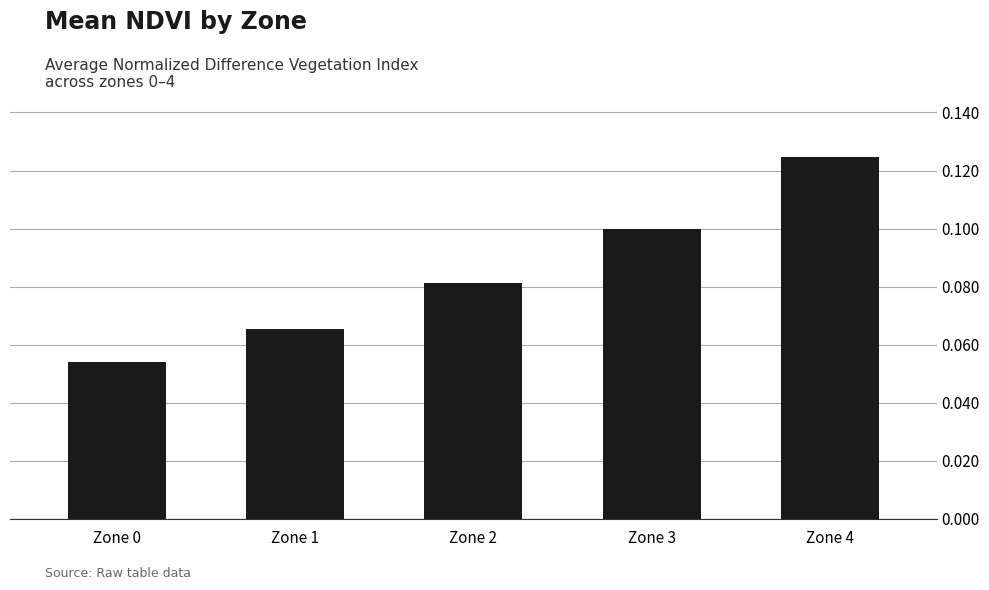

Which label corresponds to the smallest value in the chart?

Zone 0